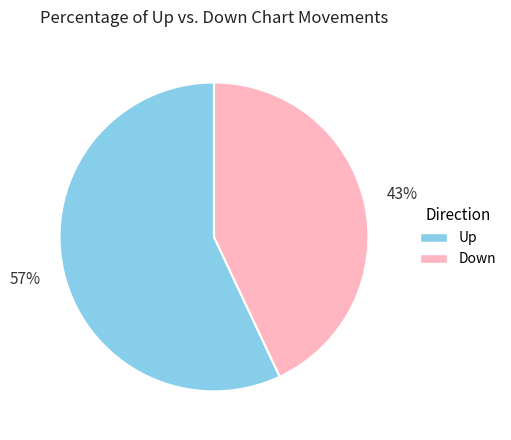

Combined, do Down and Up account for over 50%?

Yes